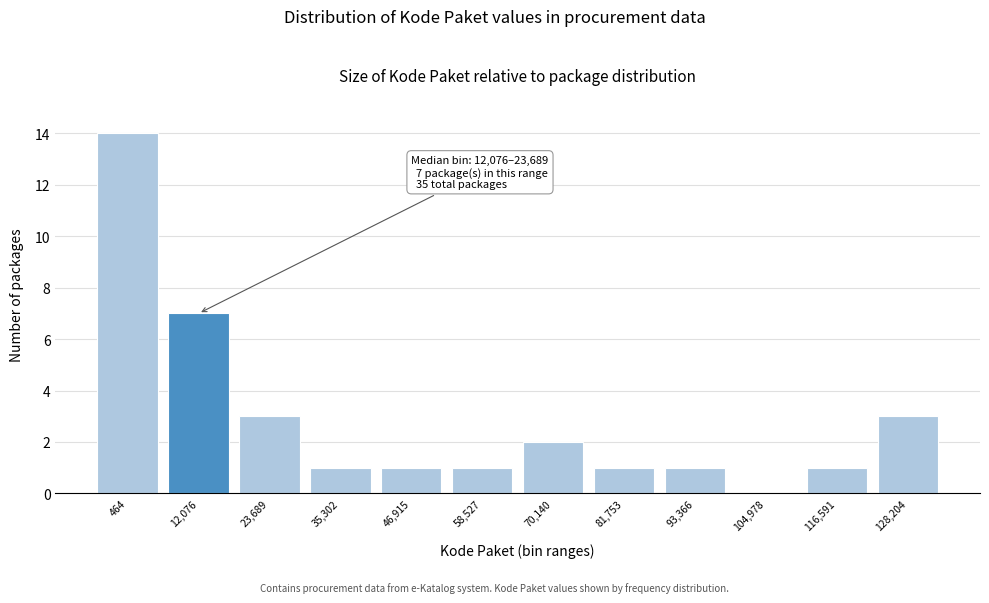

Reading right to left, transcribe all the data shown in this chart.

128,204=3	116,591=1	104,978=0	93,366=1	81,753=1	70,140=2	58,527=1	46,915=1	35,302=1	23,689=3	12,076=7	464=14